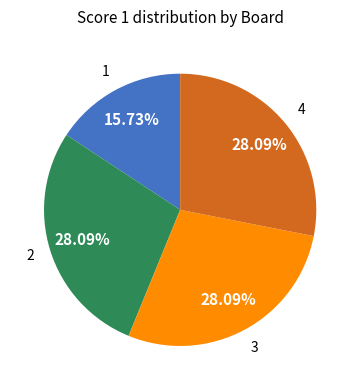

Is there any slice that represents more than half of the pie?

No